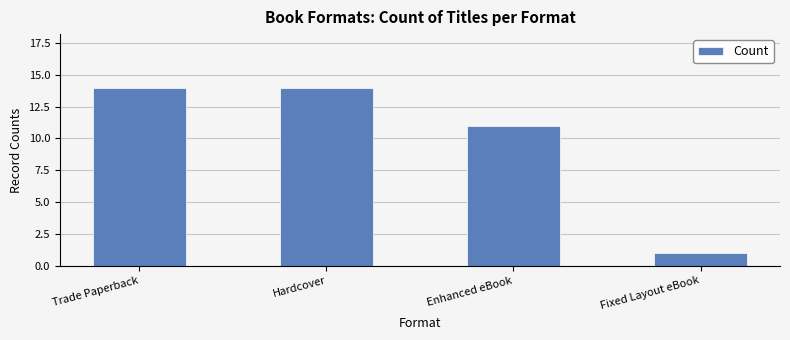

How many data points does each series have?

4